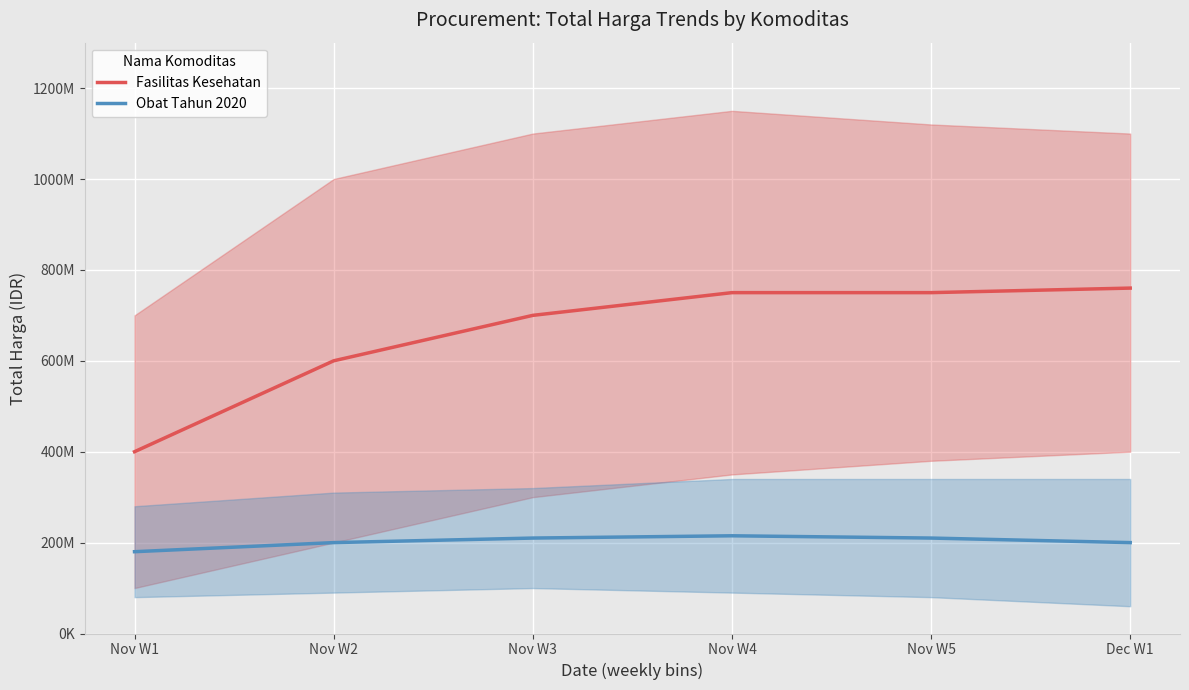

What is the label of the 4th point from the left?

Nov W4